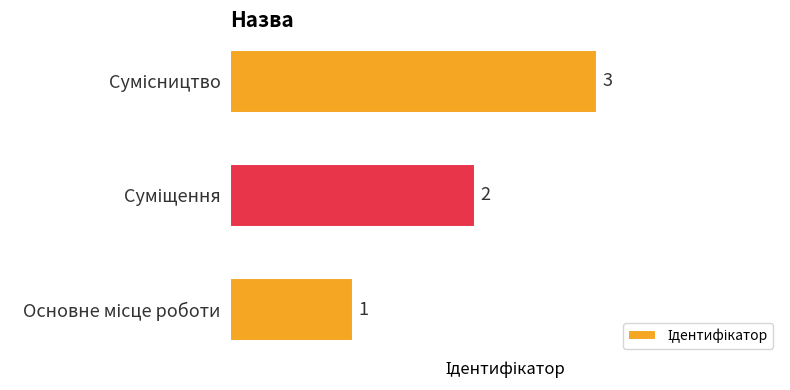

Are the bars grouped side by side (vs. stacked)?

No